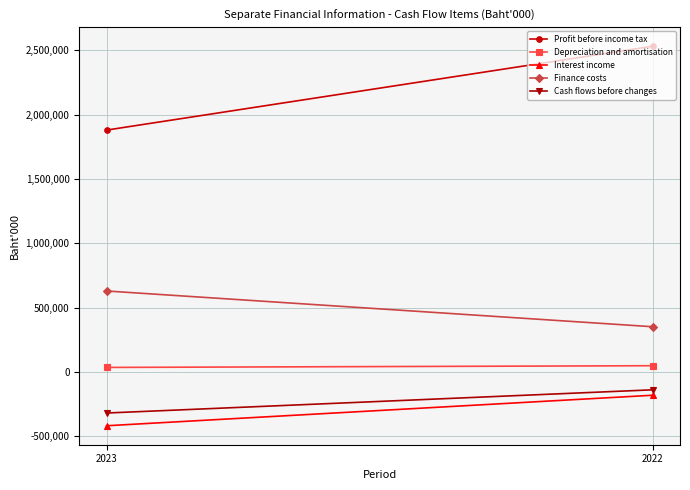

Which series changed the most between 2023 and 2022?

Profit before income tax